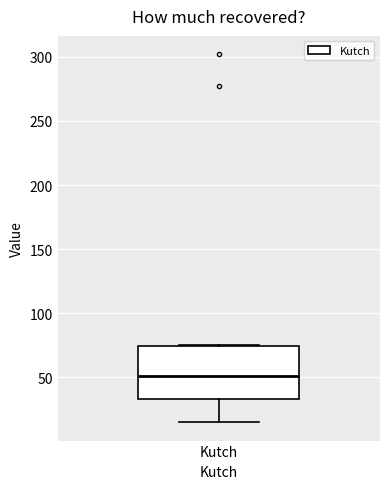

Read this box plot against the y-axis: the position of the median line, the range covered by the box, and the ends of both whiskers. The values are not printed on the chart, so give them approximately, as read against the axis.

median 50, box 35 to 75, whiskers 15 to 75